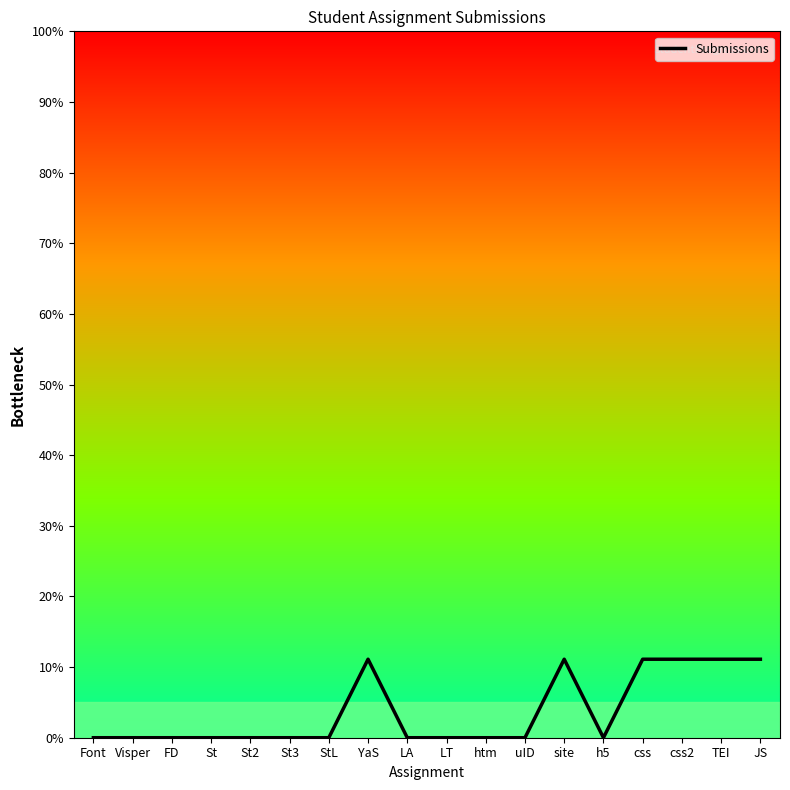

What is the sum of the values at YaS and LA?

11.1